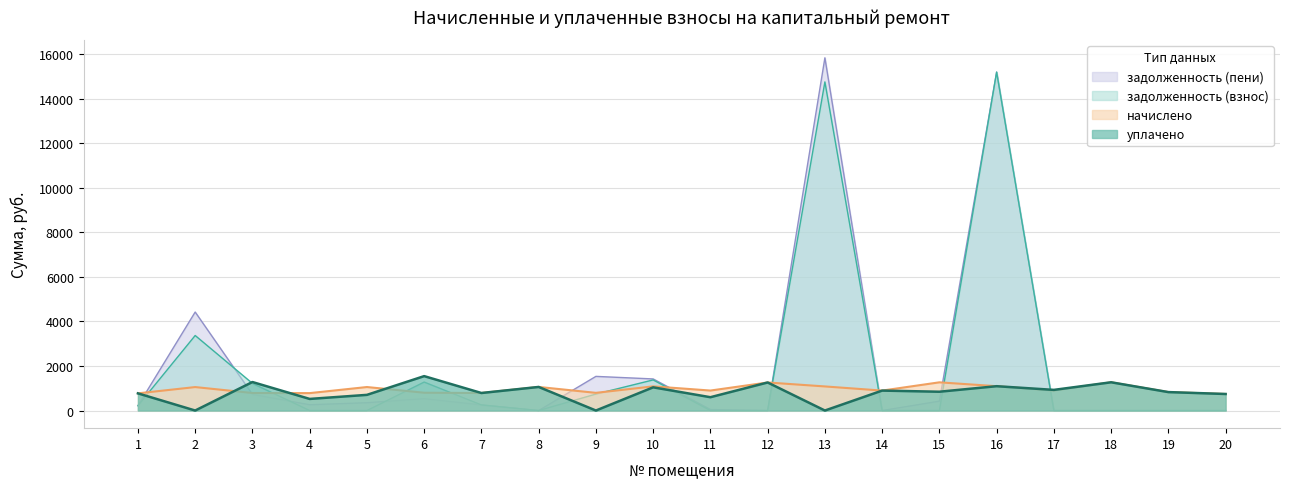

How many data points in начислено are above 898?

10